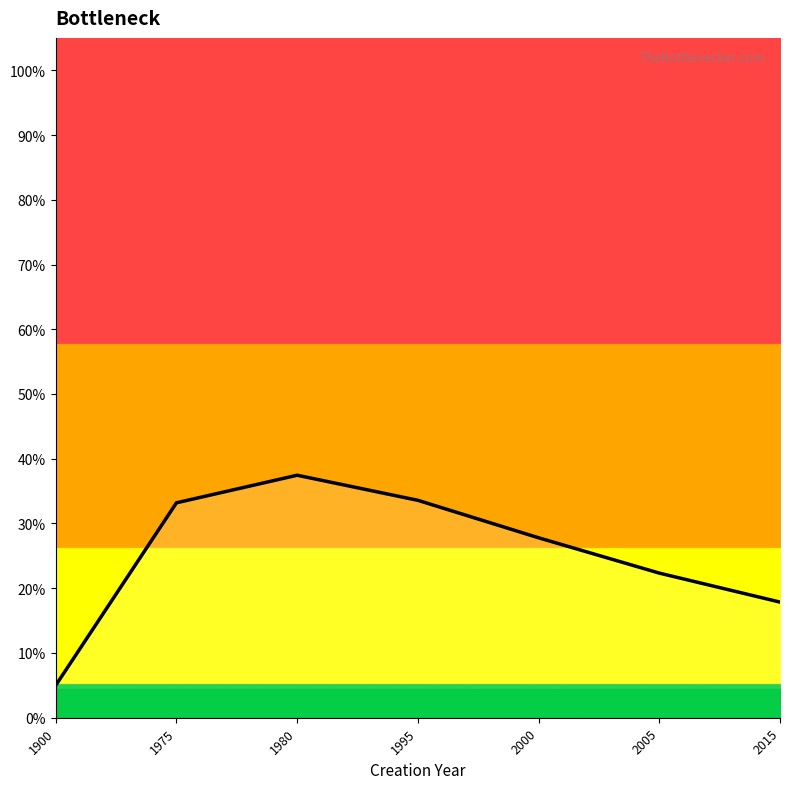

Where does the data first go above 27?

1975